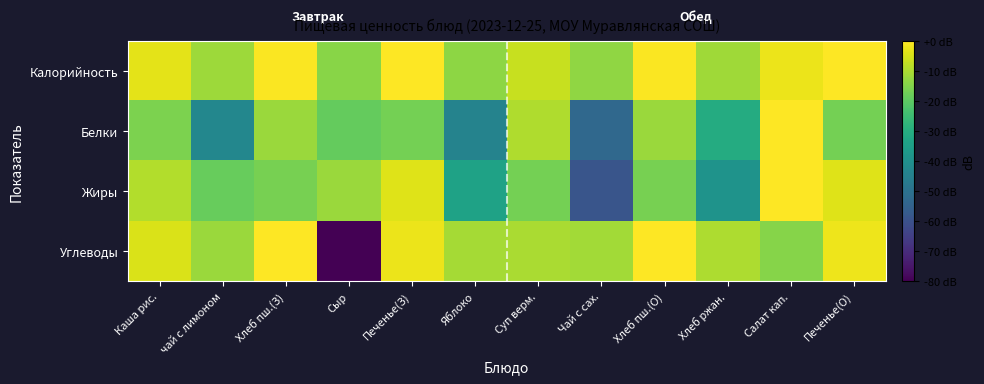

Reading left to right, what are all the values shown in this chart?

Калорийность: Каша рис.=-3.2	чай с лимоном=-11.7	Хлеб пш.(З)=-0.4	Сыр=-14.3	Печенье(З)=0.0	Яблоко=-13.5	Суп верм.=-6.6	Чай с сах.=-13.1	Хлеб пш.(О)=-0.4	Хлеб ржан.=-11.5	Салат кап.=-2.4	Печенье(О)=0.0
Белки: Каша рис.=-15.8	чай с лимоном=-42.9	Хлеб пш.(З)=-12.0	Сыр=-18.9	Печенье(З)=-16.7	Яблоко=-44.2	Суп верм.=-9.6	Чай с сах.=-52.9	Хлеб пш.(О)=-12.0	Хлеб ржан.=-30.7	Салат кап.=0.0	Печенье(О)=-16.7
Жиры: Каша рис.=-9.1	чай с лимоном=-18.7	Хлеб пш.(З)=-16.3	Сыр=-12.1	Печенье(З)=-4.0	Яблоко=-33.8	Суп верм.=-16.6	Чай с сах.=-58.9	Хлеб пш.(О)=-16.3	Хлеб ржан.=-38.9	Салат кап.=0.0	Печенье(О)=-4.0
Углеводы: Каша рис.=-4.4	чай с лимоном=-12.0	Хлеб пш.(З)=0.0	Сыр=-120.0	Печенье(З)=-2.4	Яблоко=-10.9	Суп верм.=-10.1	Чай с сах.=-11.0	Хлеб пш.(О)=0.0	Хлеб ржан.=-9.8	Салат кап.=-14.5	Печенье(О)=-2.0